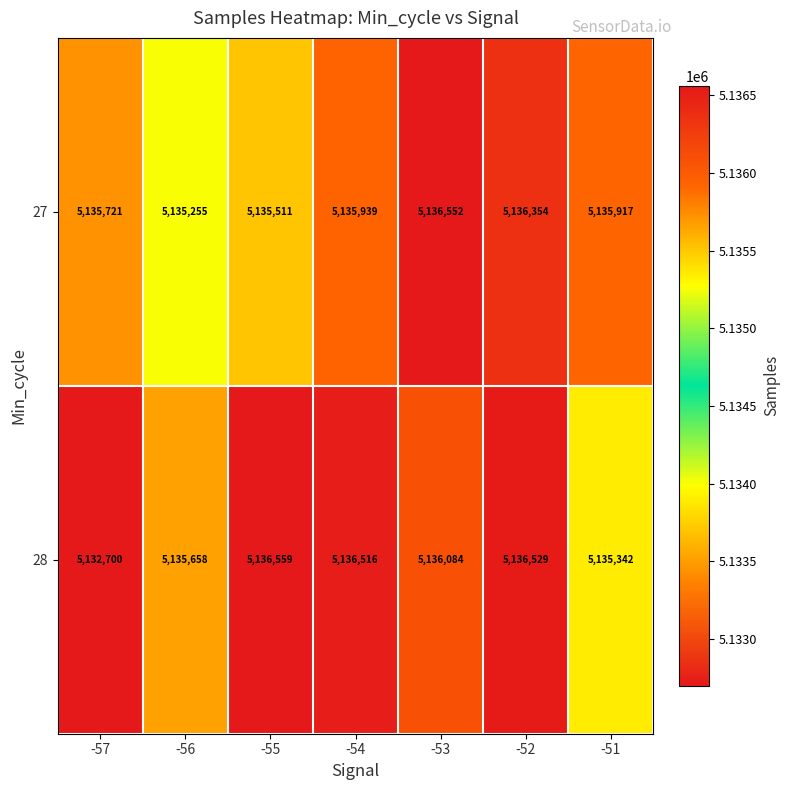

What is the highest value of the 27 series?

5136552